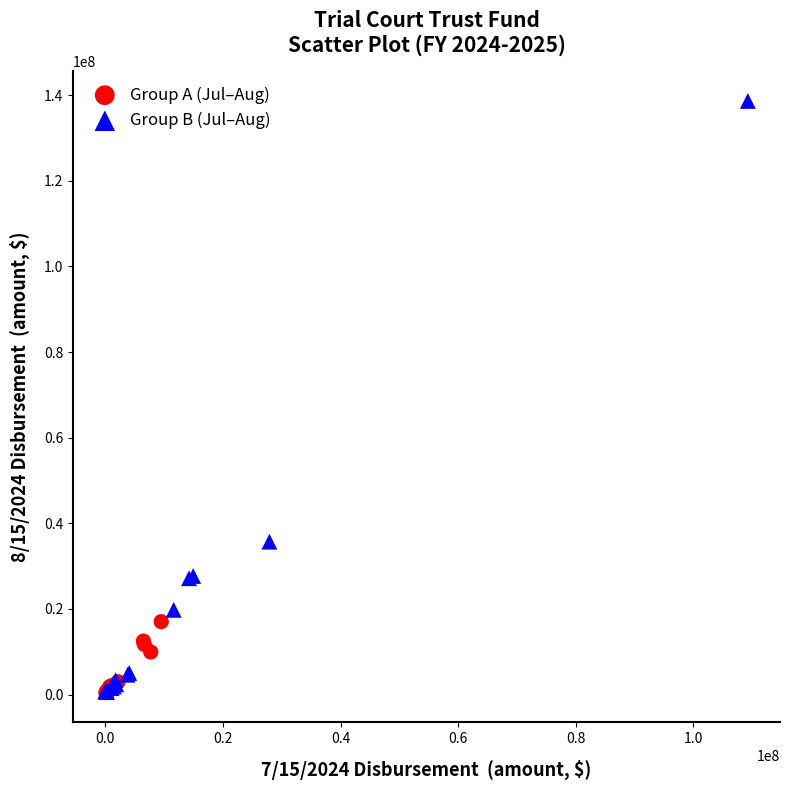

Which series has the widest spread of Y values?

Group B (Jul–Aug)